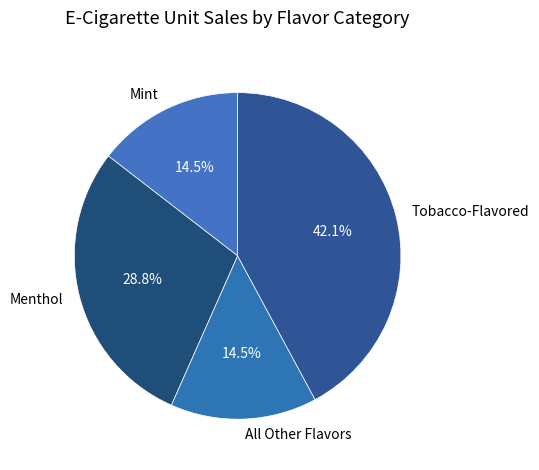

Is there a majority slice in this chart?

No